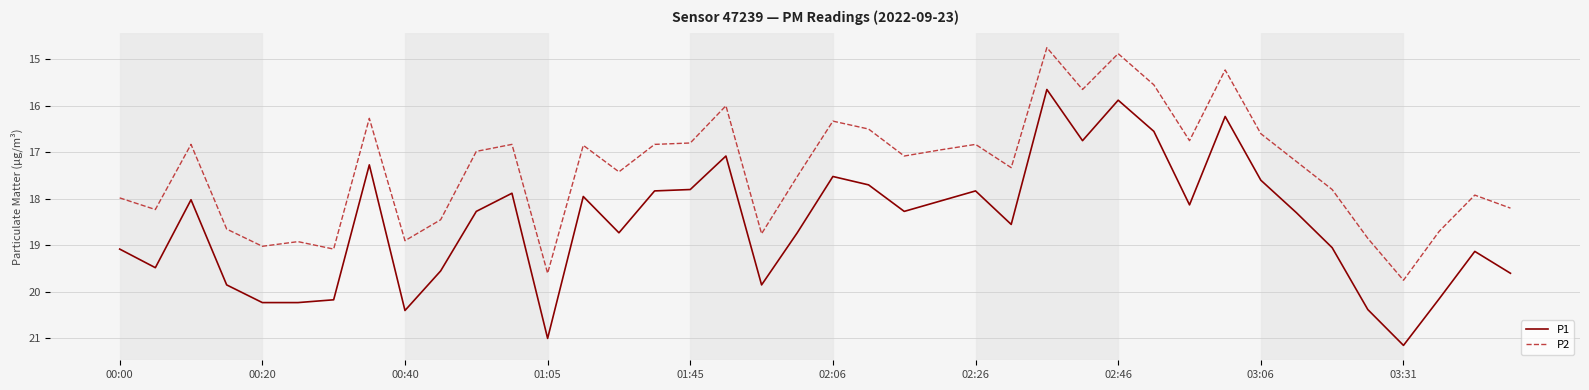

Does the chart display data point markers on the line(s)?

No